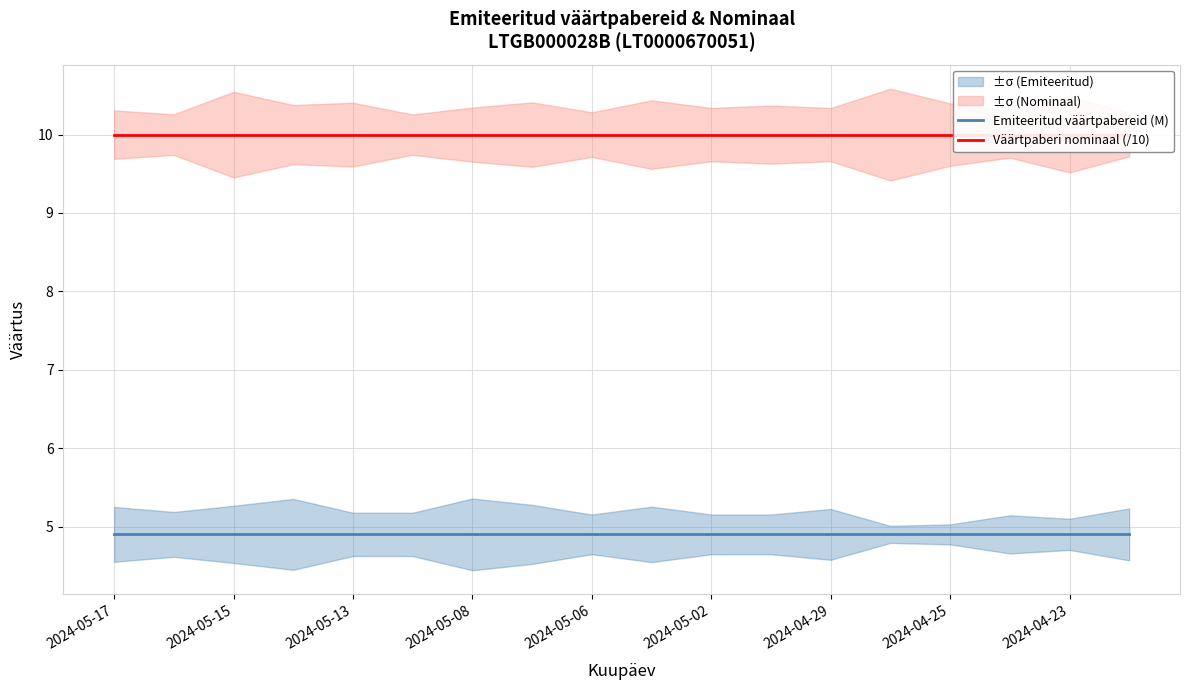

What is the greatest value displayed?

10.0